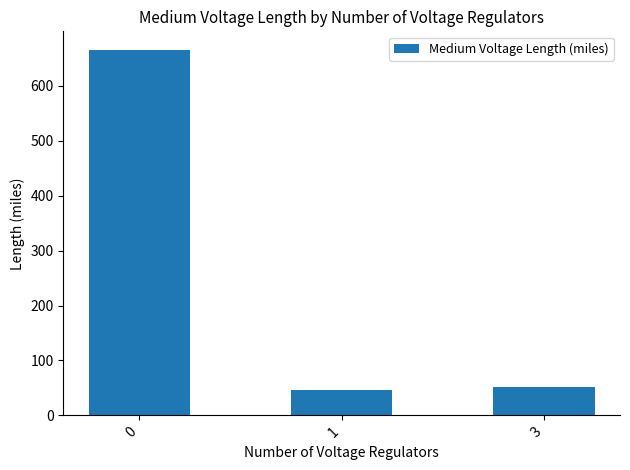

The value at 3 is 51.5. True or false?

True